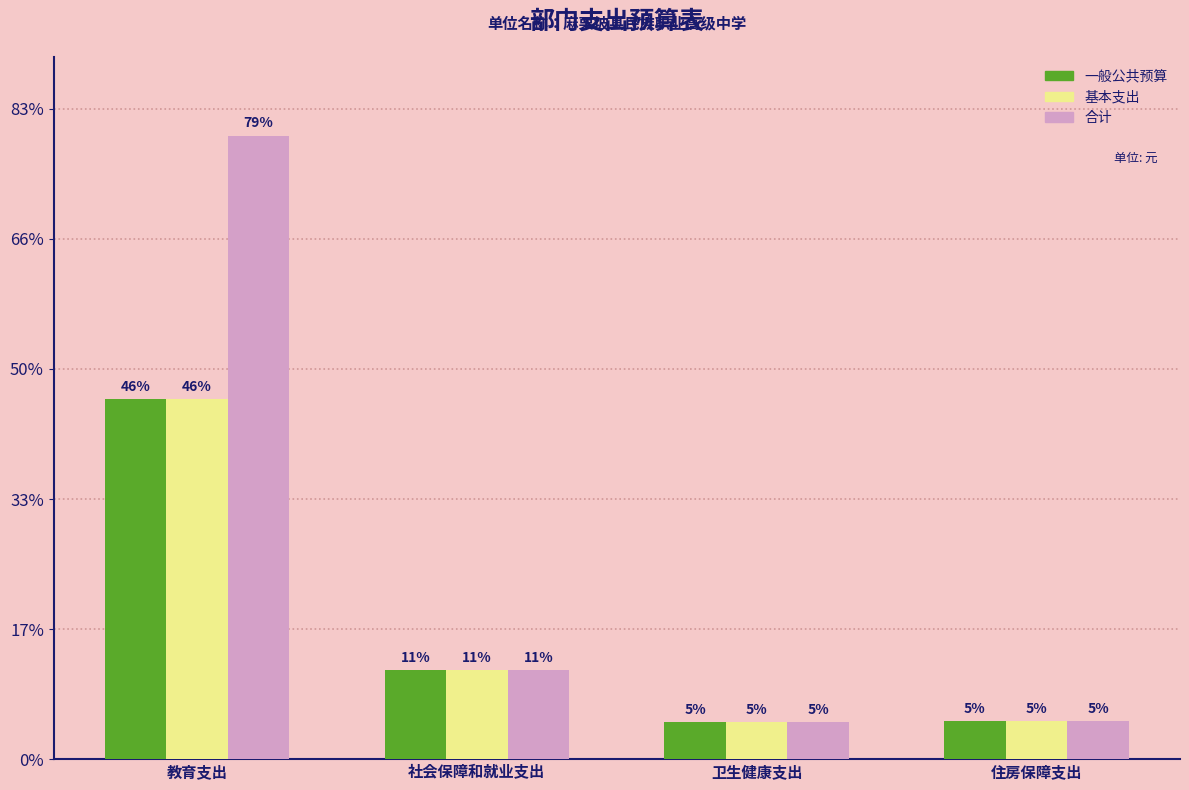

Are the bars grouped side by side (vs. stacked)?

Yes